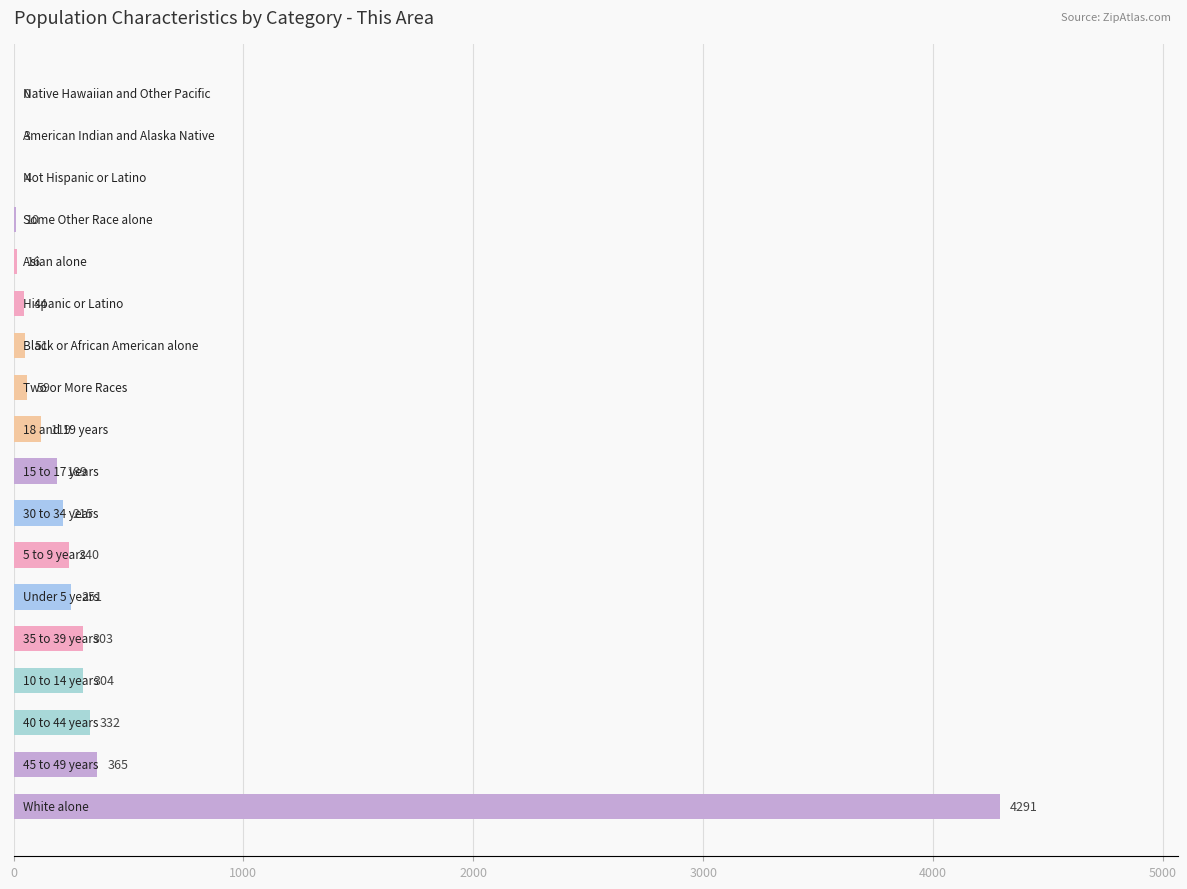

How many distinct data groups are displayed?

1